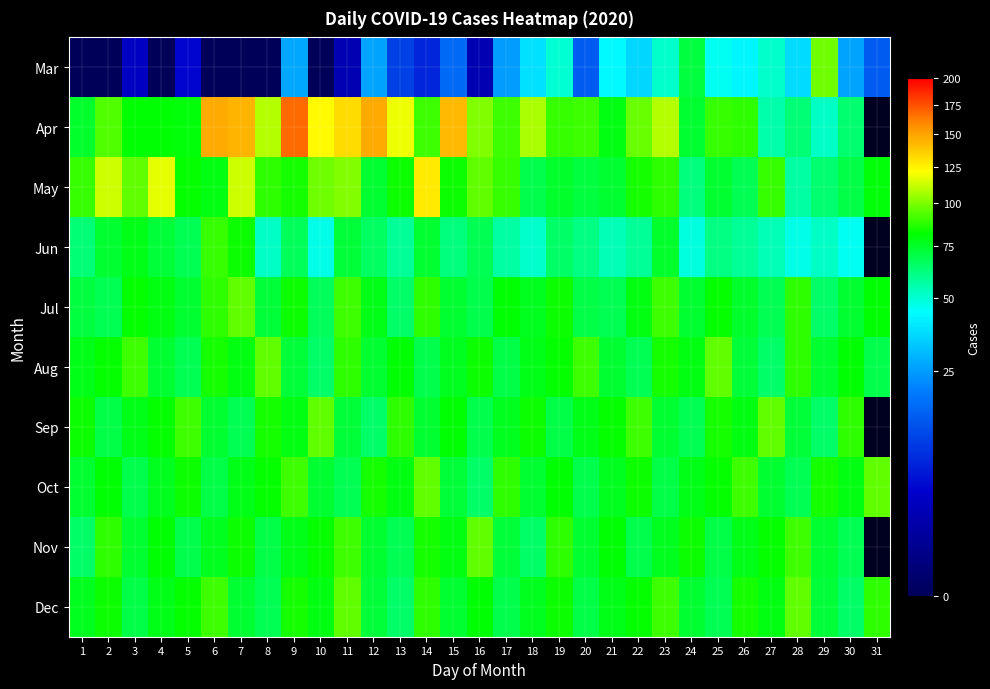

What is the difference between the Dec values at 2 and 7?

10.0